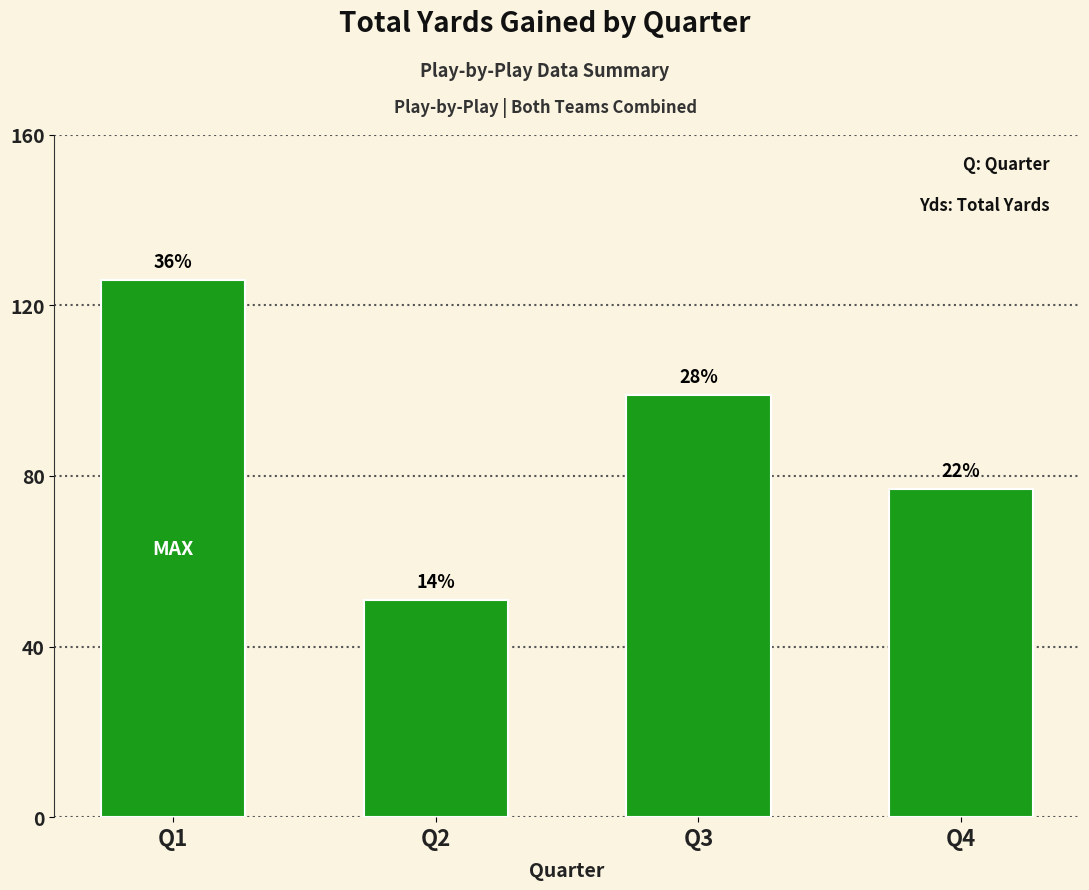

What is the ratio of the value at Q4 to the value at Q3?

0.8